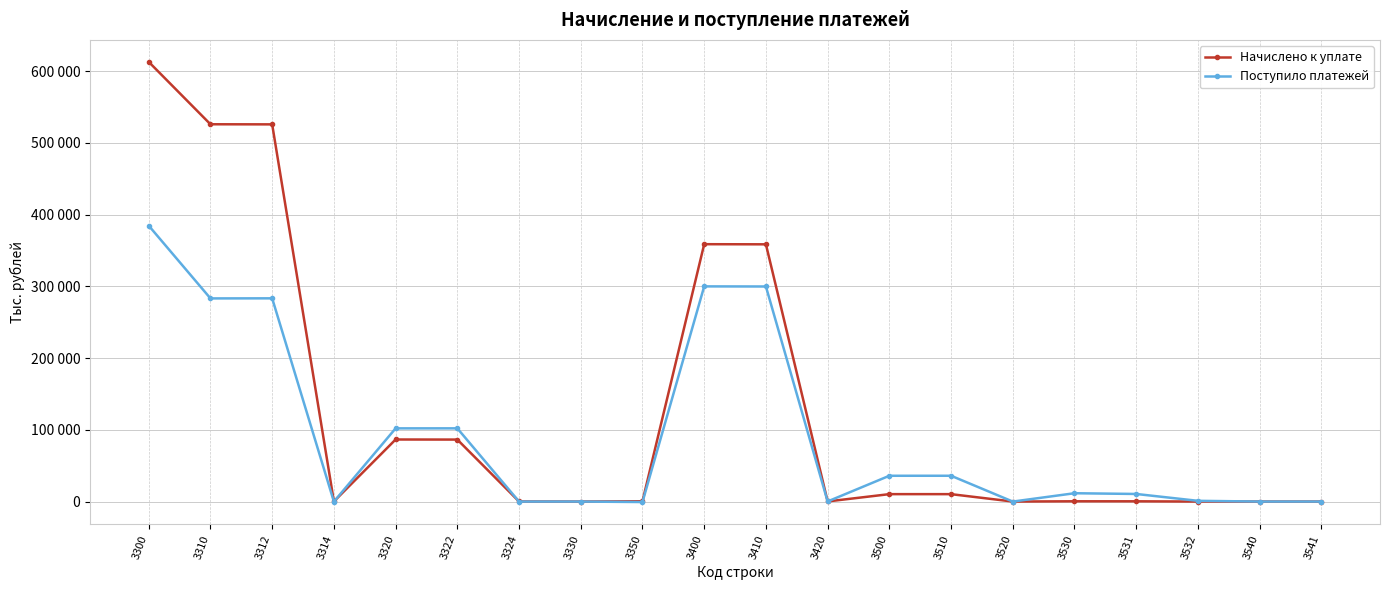

After their last crossing, which series has the higher values: Поступило платежей or Начислено к уплате?

Поступило платежей